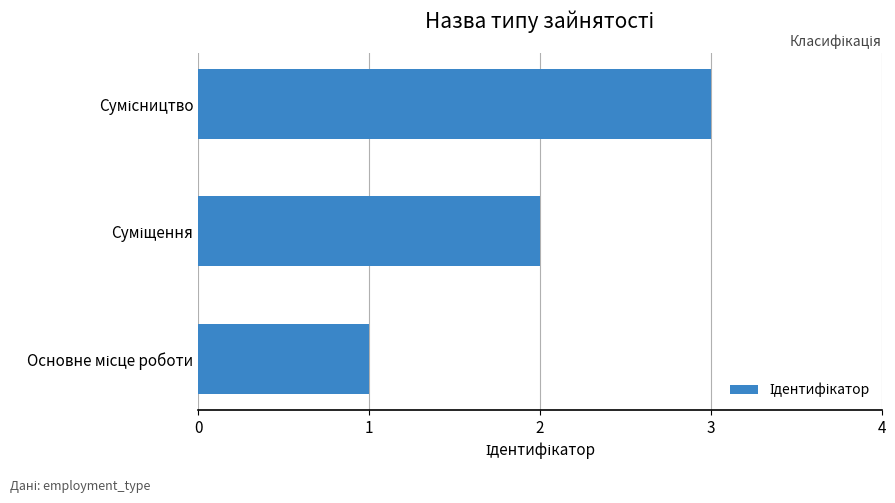

What is the greatest value displayed?

3